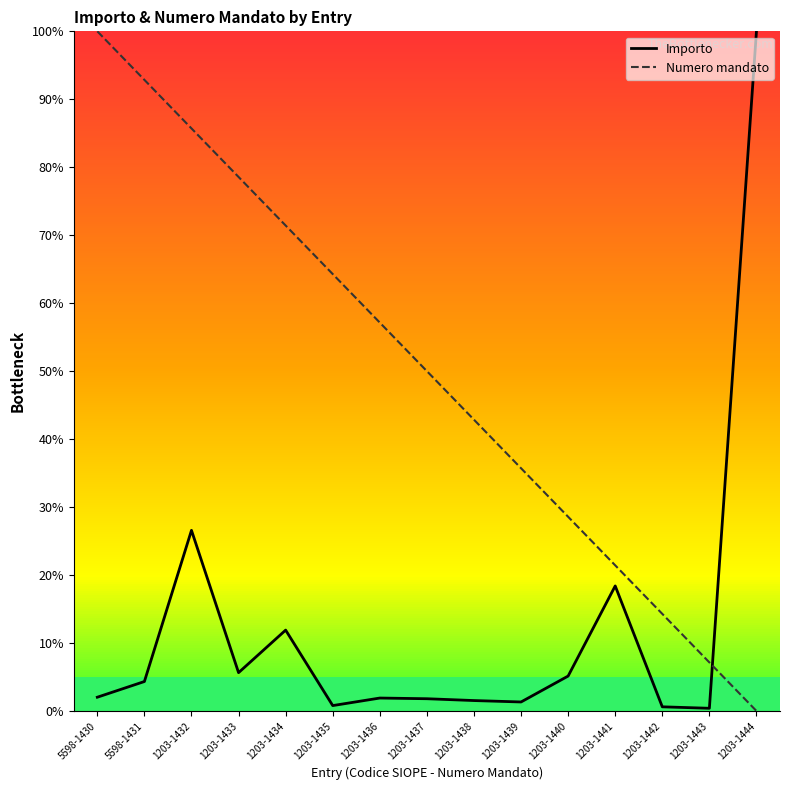

Reading left to right, transcribe all the data shown in this chart.

Importo: 5598-1430=2.0	5598-1431=4.3	1203-1432=26.6	1203-1433=5.6	1203-1434=11.9	1203-1435=0.8	1203-1436=1.9	1203-1437=1.8	1203-1438=1.5	1203-1439=1.3	1203-1440=5.1	1203-1441=18.4	1203-1442=0.6	1203-1443=0.4	1203-1444=100.0
Numero mandato: 5598-1430=100.0	5598-1431=92.9	1203-1432=85.7	1203-1433=78.6	1203-1434=71.4	1203-1435=64.3	1203-1436=57.1	1203-1437=50.0	1203-1438=42.9	1203-1439=35.7	1203-1440=28.6	1203-1441=21.4	1203-1442=14.3	1203-1443=7.1	1203-1444=0.0